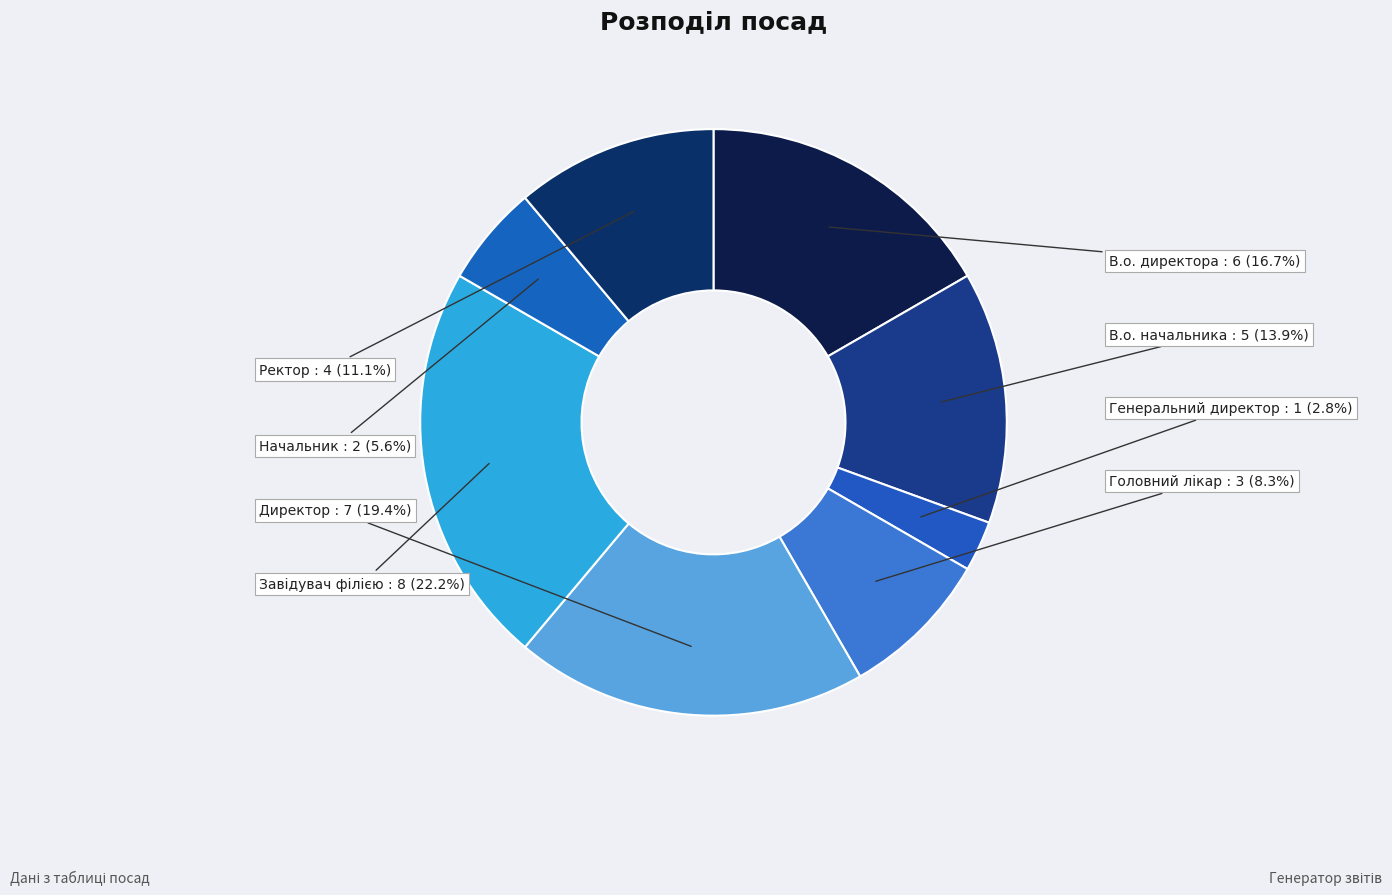

How many slices are in this pie chart?

8